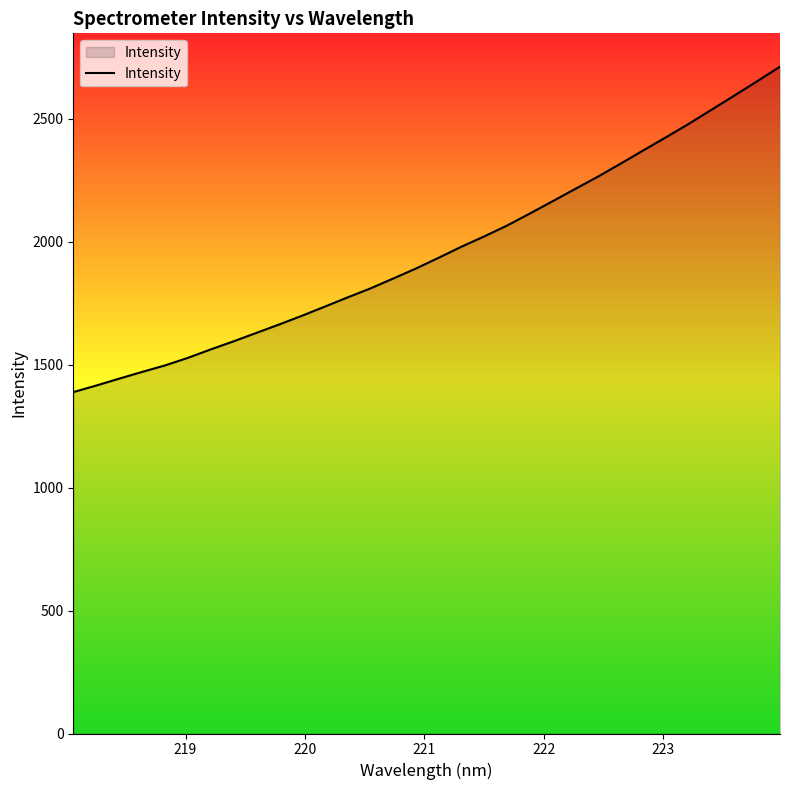

What is the minimum value shown in the chart?

1388.5